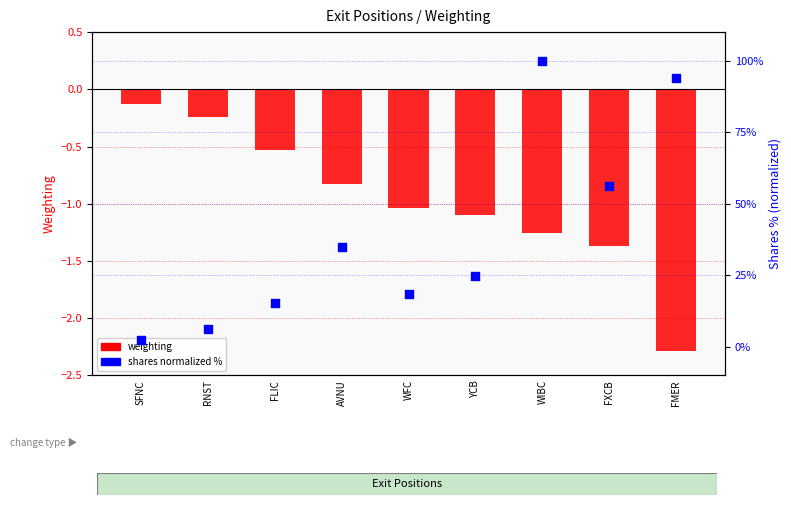

Which series contains the highest Y value?

shares (normalized %)